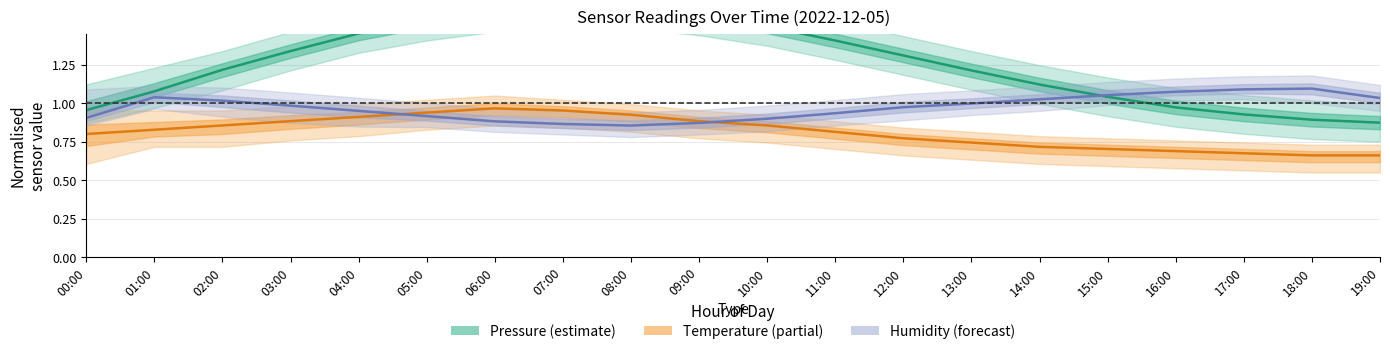

What position from the left is 10:00?

11